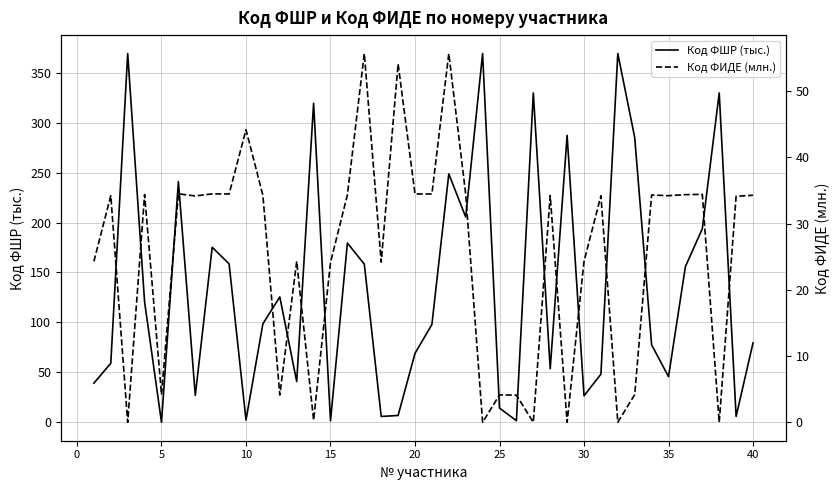

How many times do Код ФИДЕ (млн.) and Код ФШР (тыс.) cross each other?

14